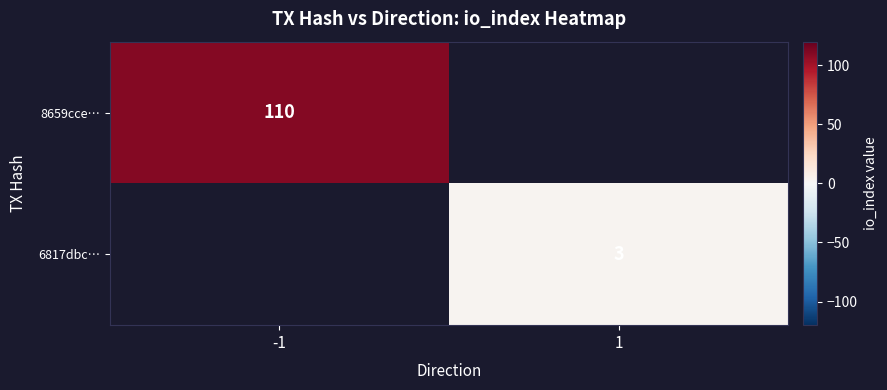

The 6817dbc… series shows 5 at 1. True or false?

False